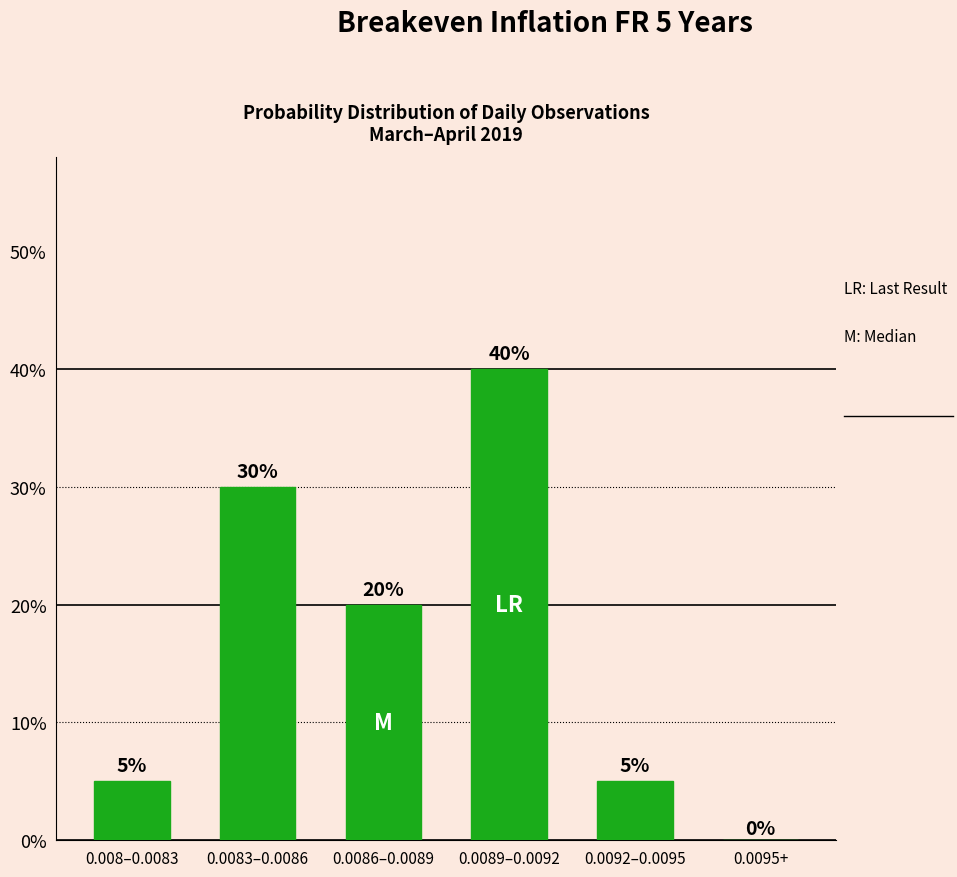

List the labels in order of value, largest first.

0.0089–0.0092, 0.0083–0.0086, 0.0086–0.0089, 0.008–0.0083, 0.0092–0.0095, 0.0095+